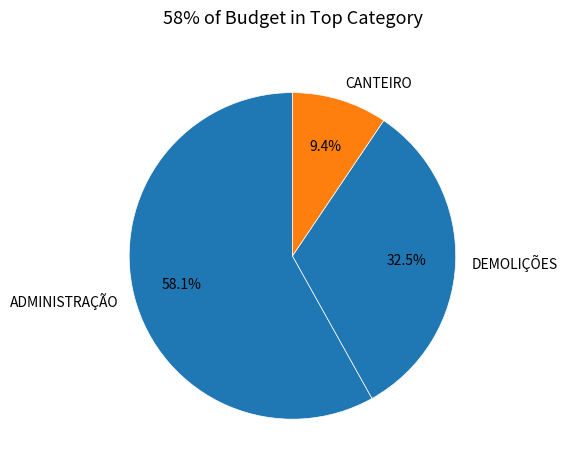

To the nearest percent, what portion does CANTEIRO represent?

9%